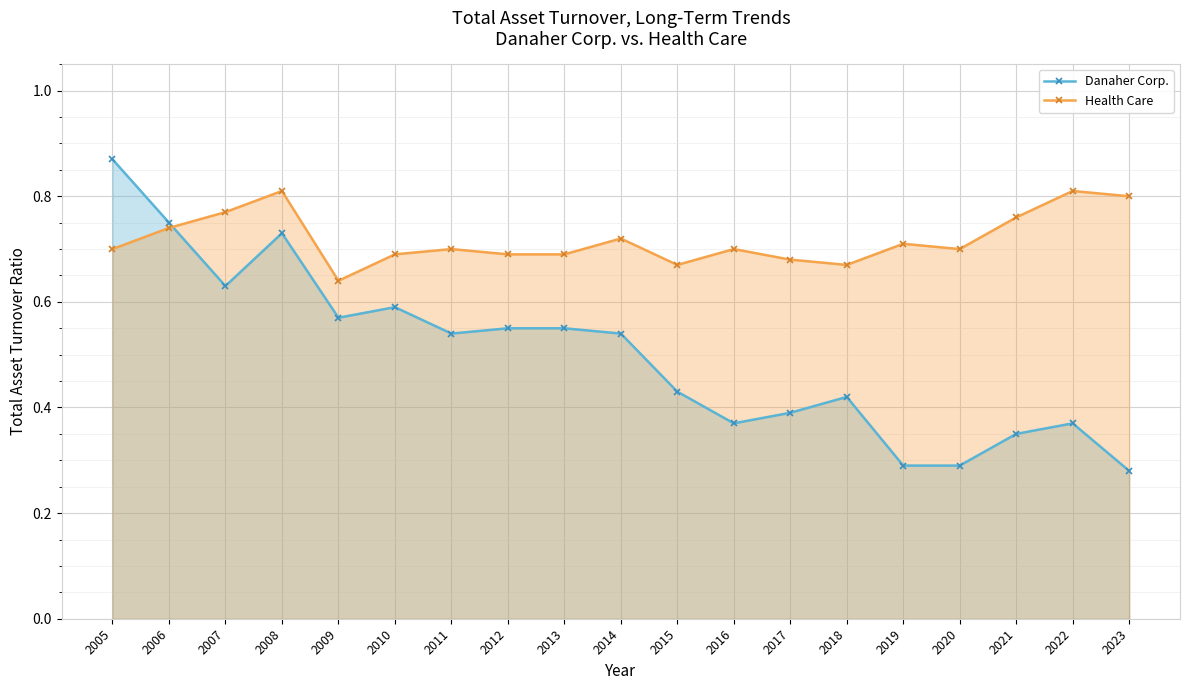

What is the spread (max minus min) of values at 2022?

0.4